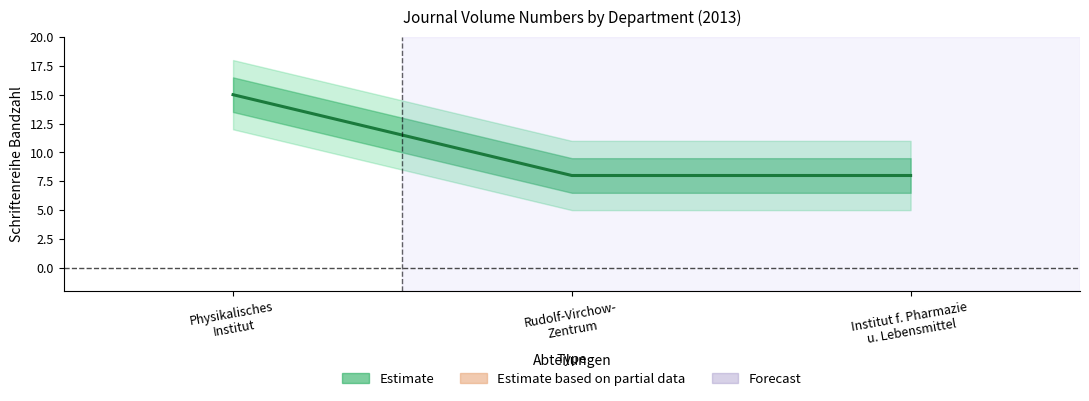

The value at Physikalisches
Institut is 15. True or false?

True